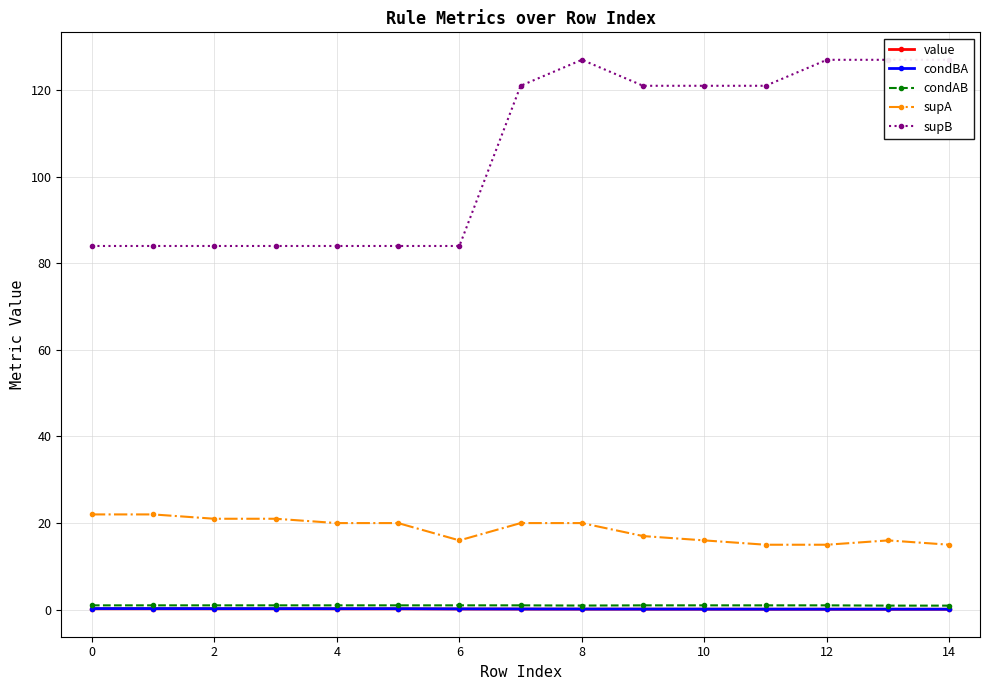

Where is the first local maximum for supA?

13